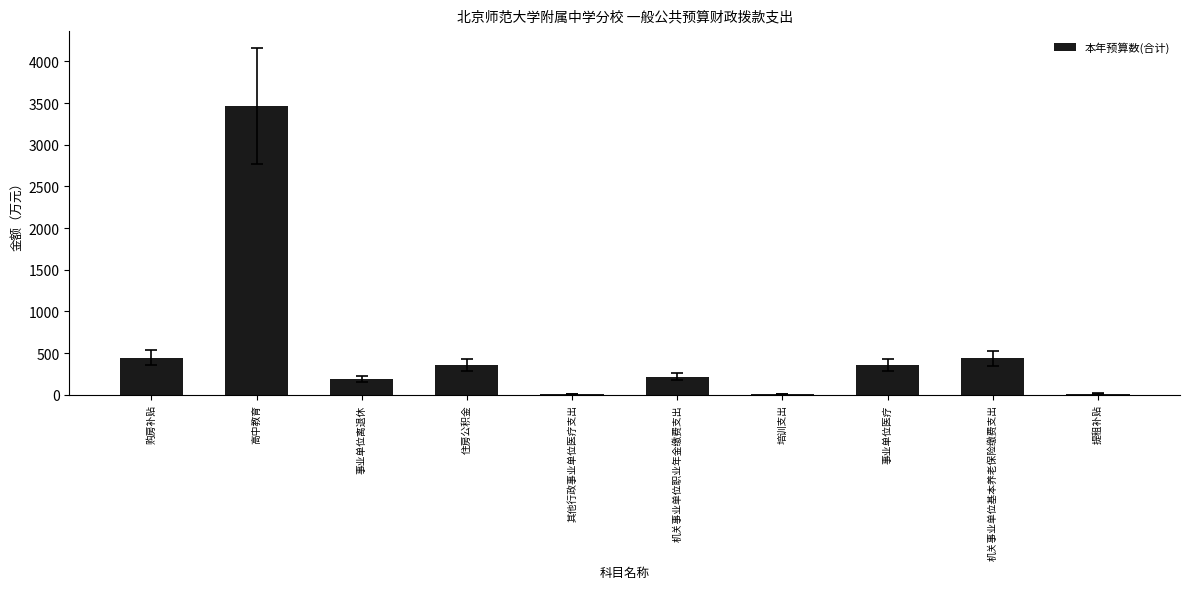

What value does the data have at 住房公积金?

355.8